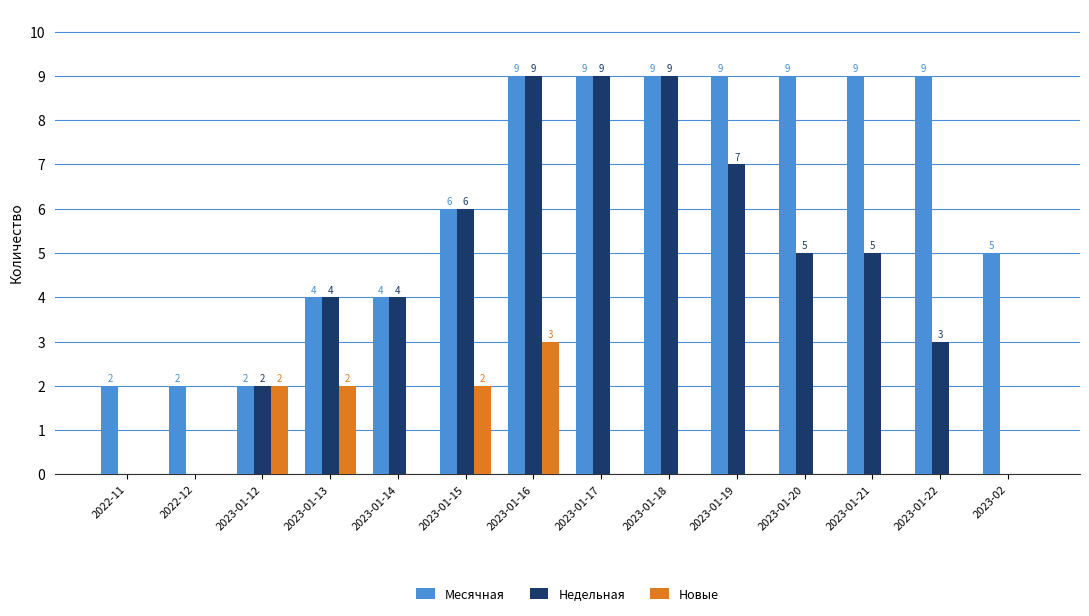

What is the total value across all series at 2023-01-12?

6